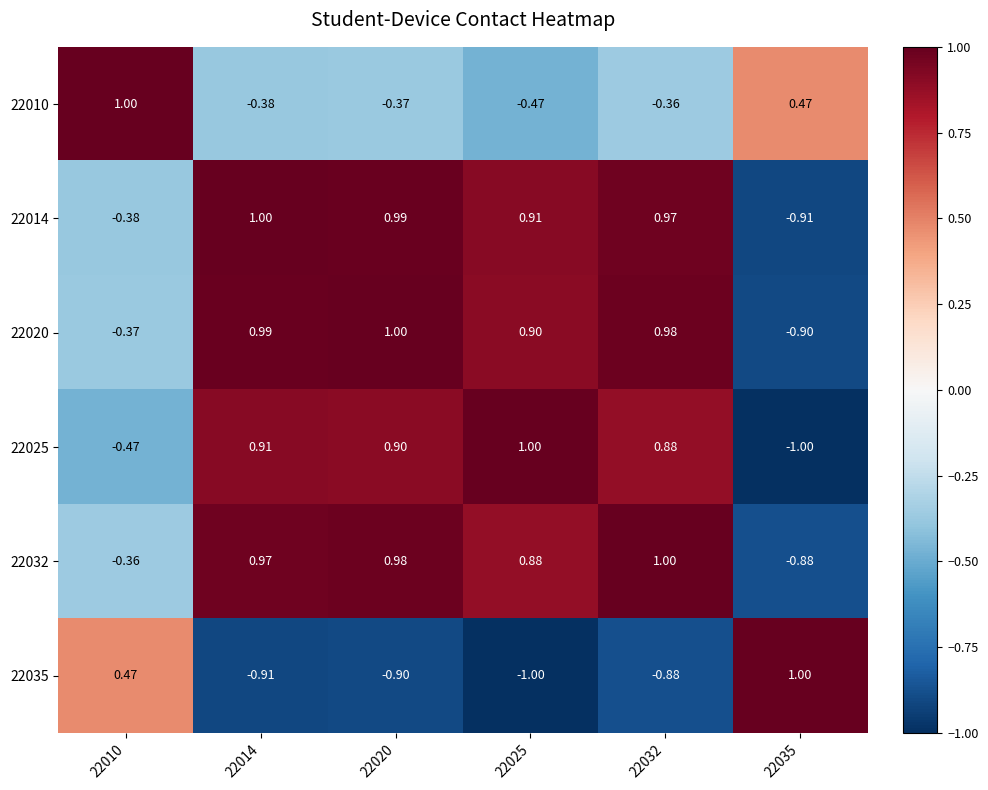

What is the difference between the highest and lowest values at 22025?

2.0